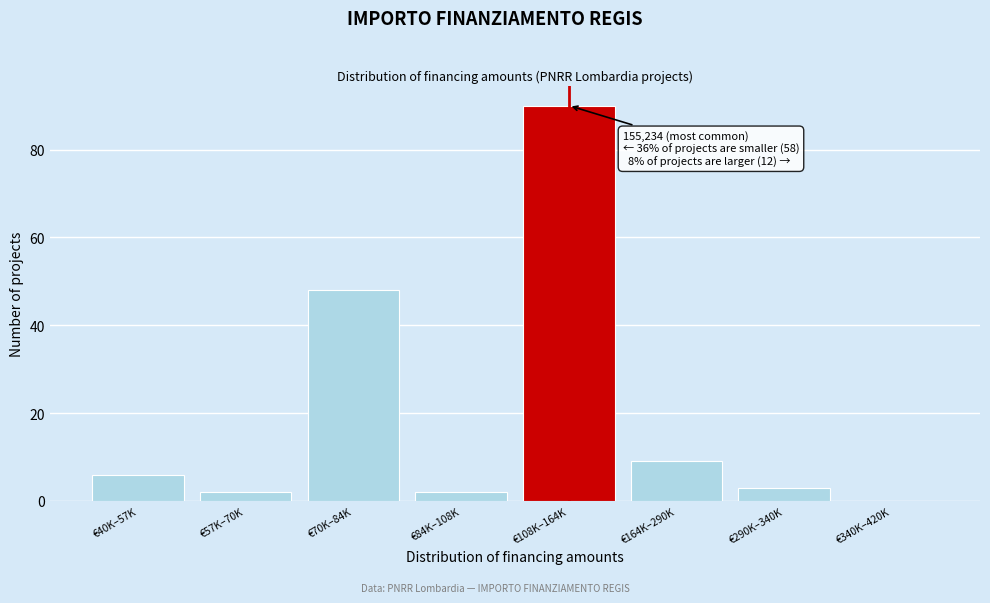

Reading left to right, what are all the values shown in this chart?

€40K–57K=6	€57K–70K=2	€70K–84K=48	€84K–108K=2	€108K–164K=90	€164K–290K=9	€290K–340K=3	€340K–420K=0